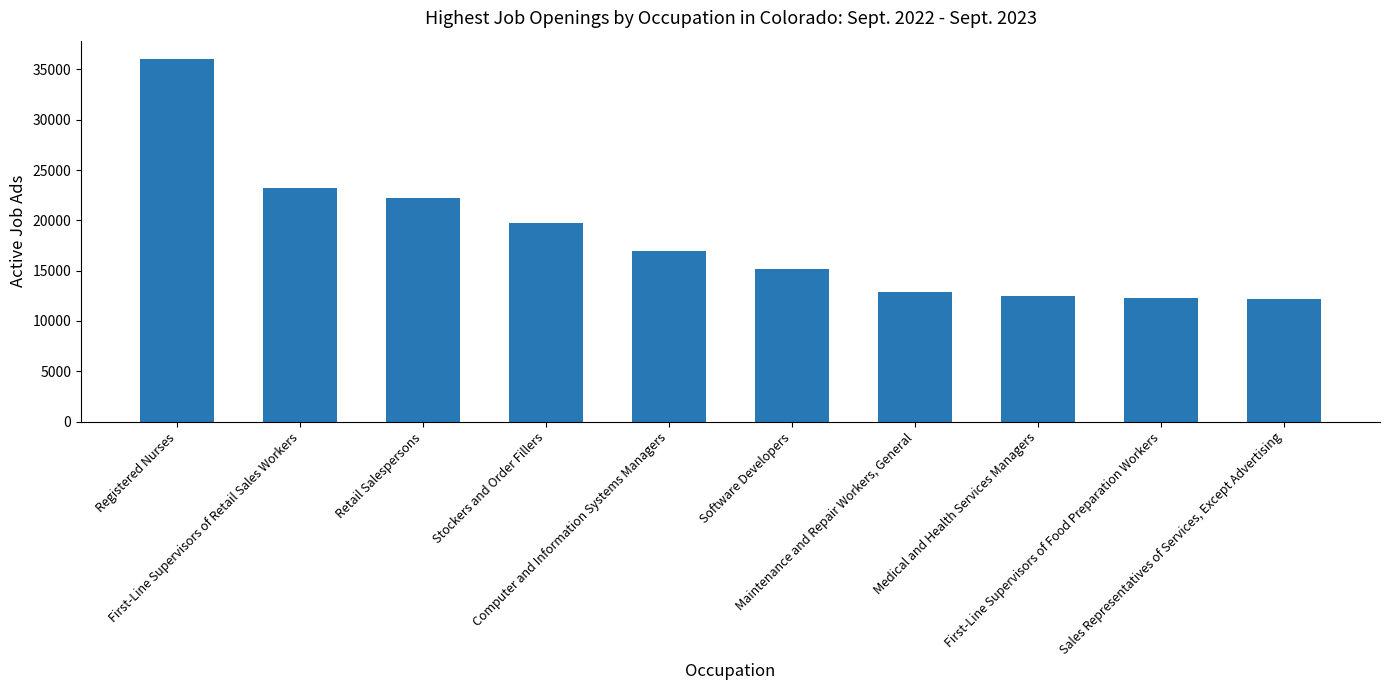

What is the value of the 4th bar from the left?

19720